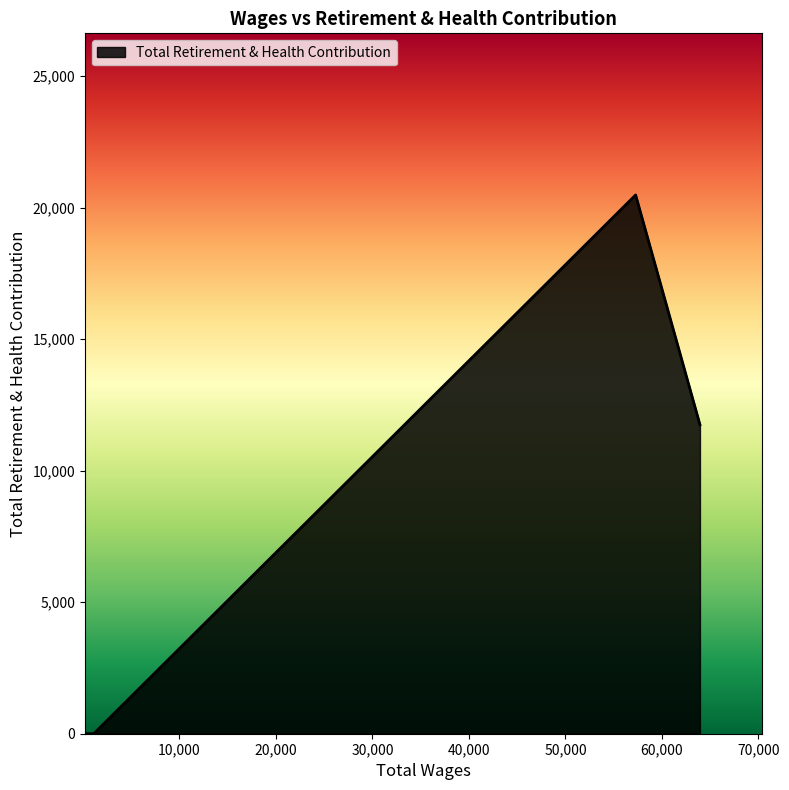

What is the sum of all values?

32232